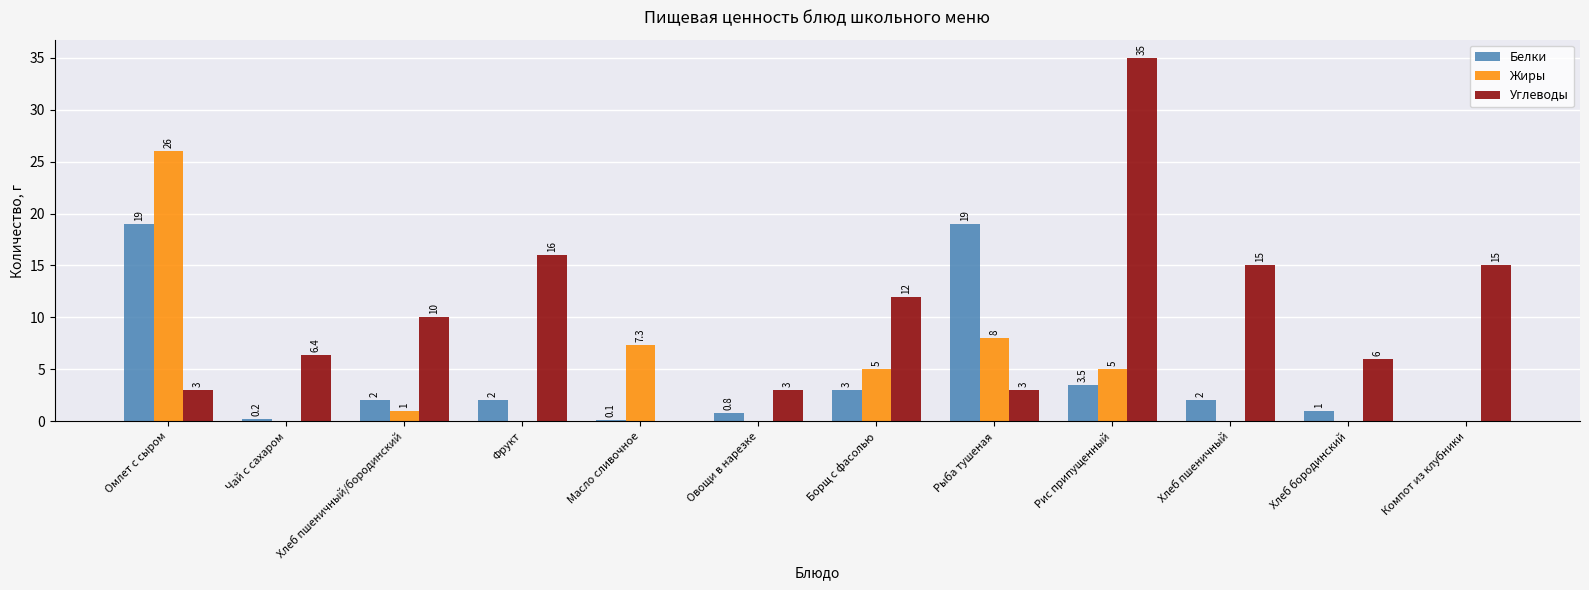

The value of Жиры at Овощи в нарезке is -10.9. True or false?

False